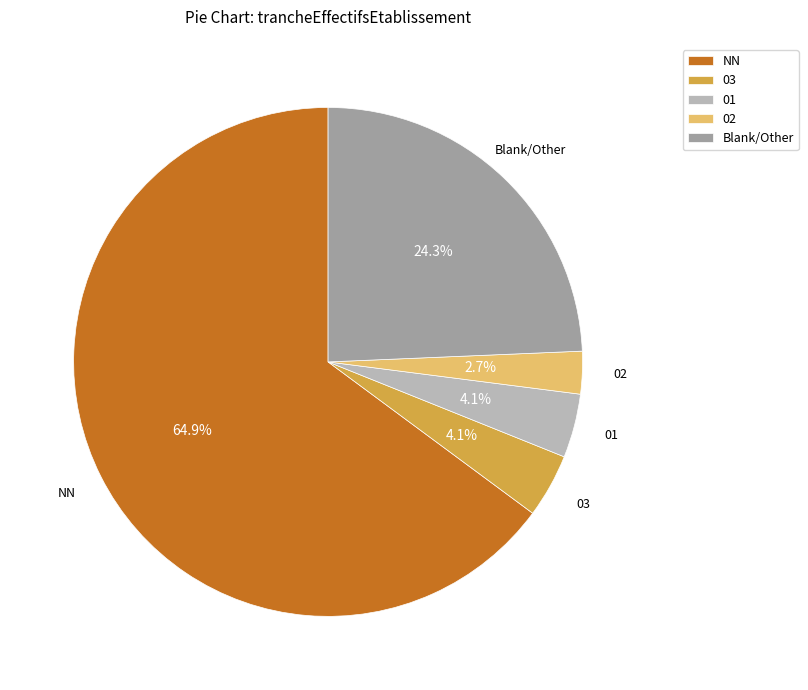

Does 01 account for over 50% of the chart?

No